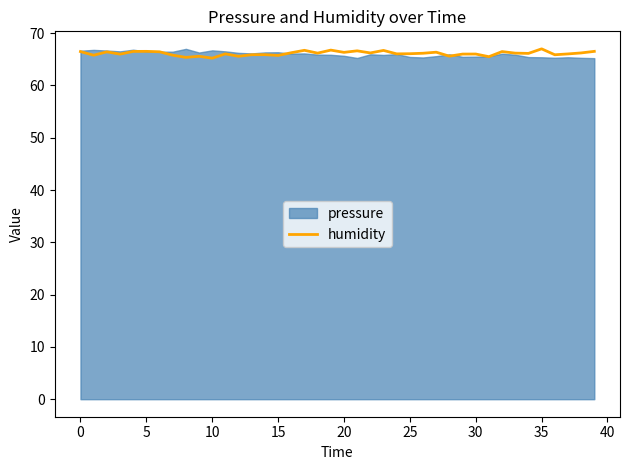

What is the maximum value for humidity?

67.0